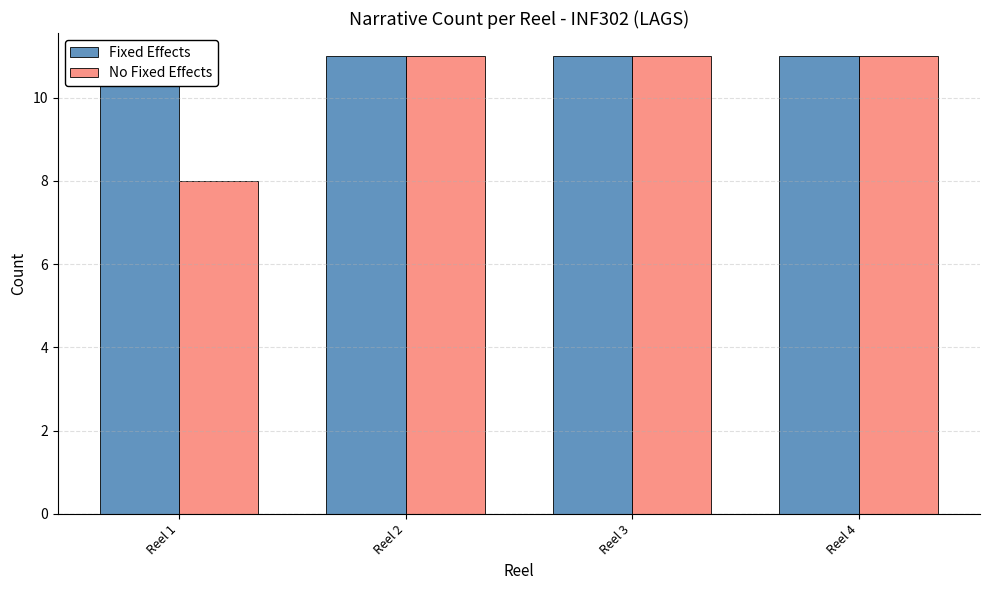

The value of No Fixed Effects at Reel 3 is 11. True or false?

True